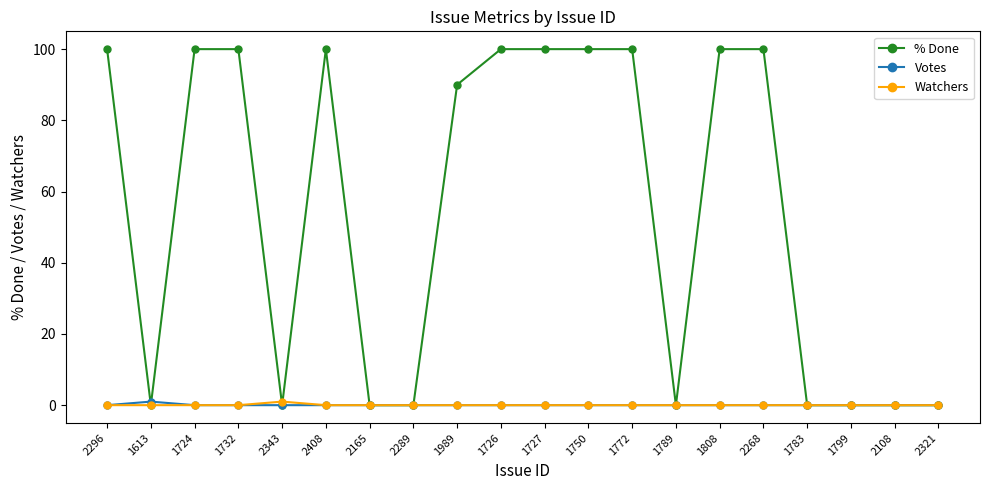

Reading right to left, list all the values displayed in this chart.

% Done: 2321=0	2108=0	1799=0	1783=0	2268=100	1808=100	1789=0	1772=100	1750=100	1727=100	1726=100	1989=90	2289=0	2165=0	2408=100	2343=0	1732=100	1724=100	1613=0	2296=100
Votes: 2321=0	2108=0	1799=0	1783=0	2268=0	1808=0	1789=0	1772=0	1750=0	1727=0	1726=0	1989=0	2289=0	2165=0	2408=0	2343=0	1732=0	1724=0	1613=1	2296=0
Watchers: 2321=0	2108=0	1799=0	1783=0	2268=0	1808=0	1789=0	1772=0	1750=0	1727=0	1726=0	1989=0	2289=0	2165=0	2408=0	2343=1	1732=0	1724=0	1613=0	2296=0